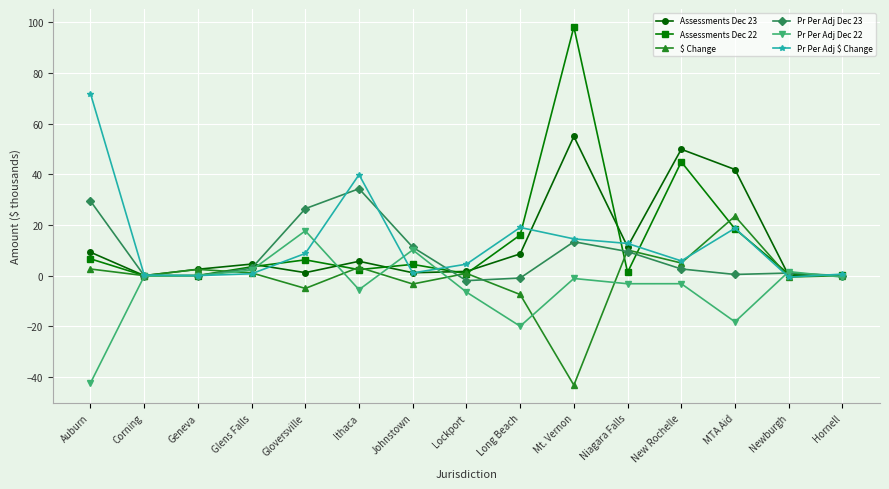

Which series has the widest spread of values?

Assessments Dec 22